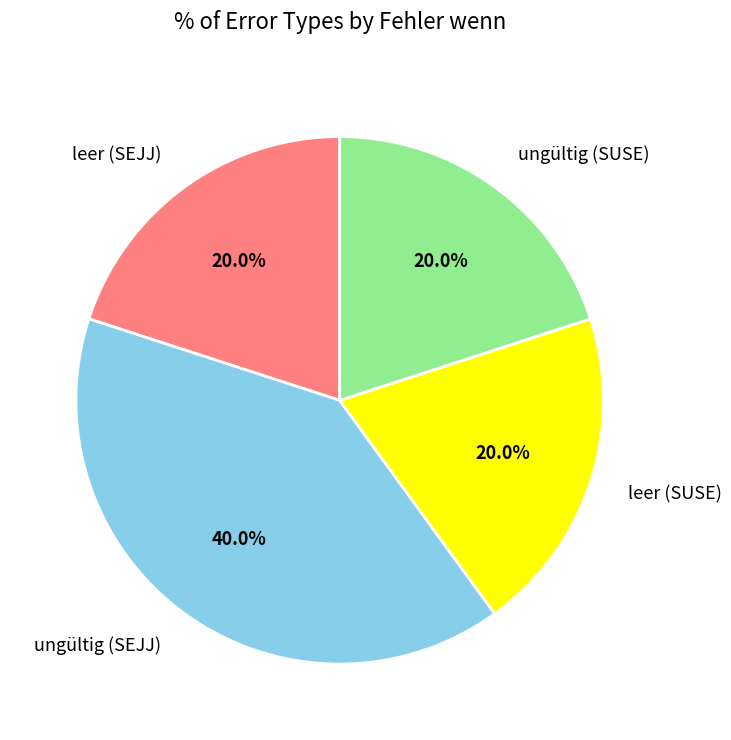

Which slice is the largest?

ungültig (SEJJ)